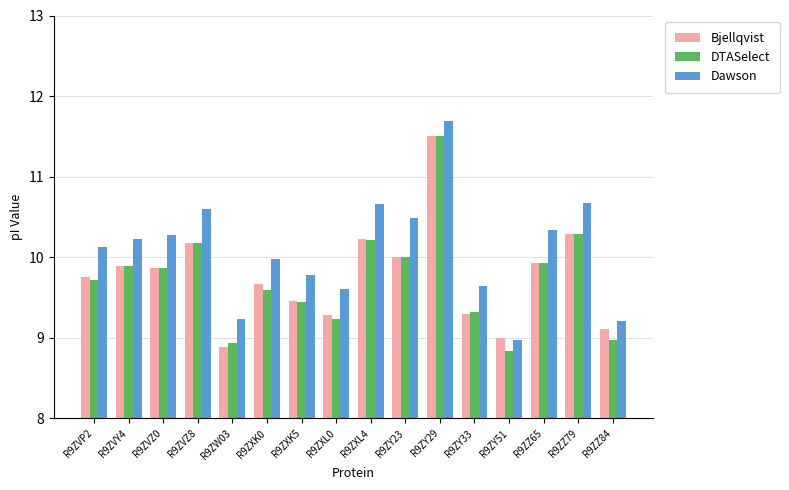

What is the minimum value shown in the chart?

8.8